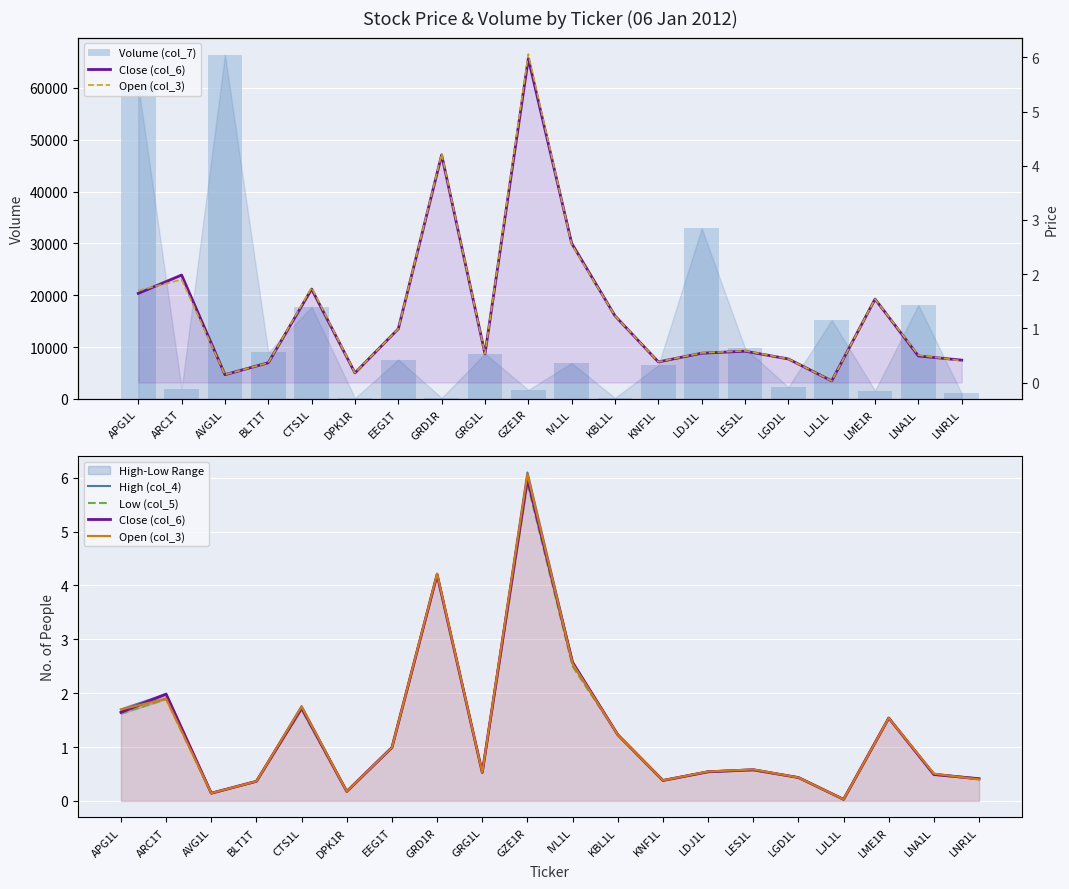

At which category is the sum across all series the highest?

AVG1L